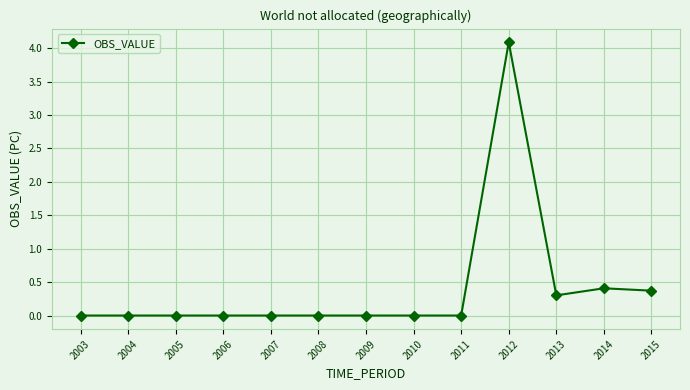

What is the greatest value displayed?

4.1